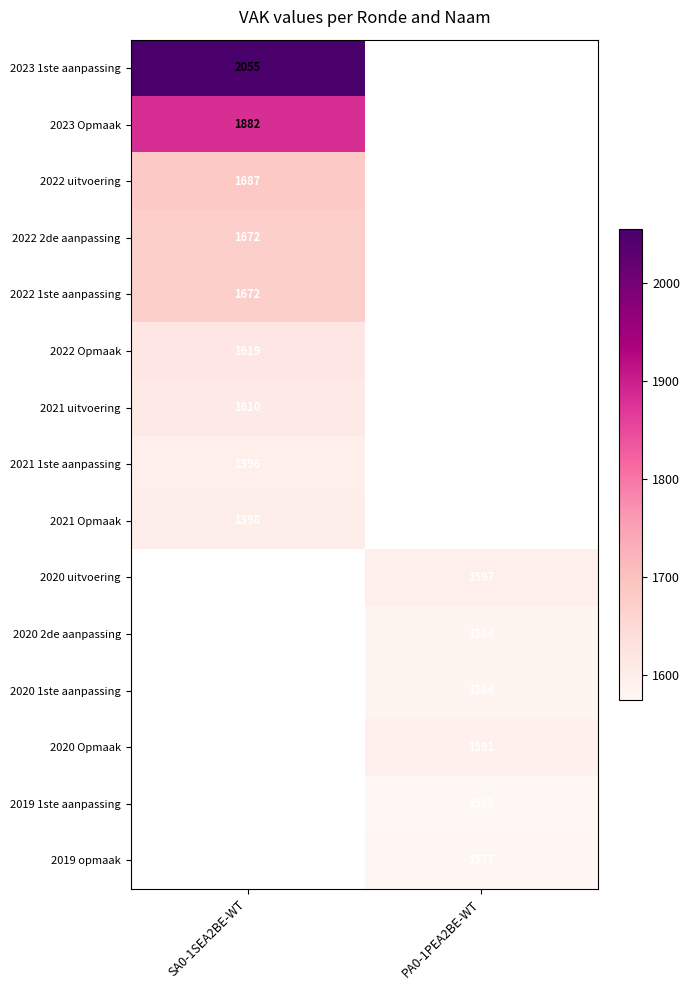

Is it true that 2022 1ste aanpassing equals 2361 at SA0-1SEA2BE-WT?

False